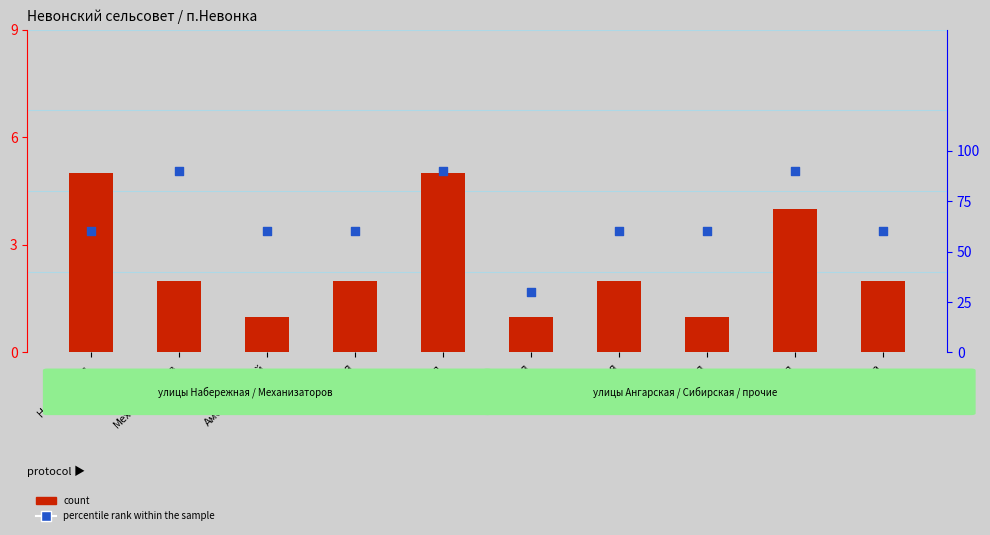

Which series reaches the maximum Y coordinate?

percentile rank within the sample